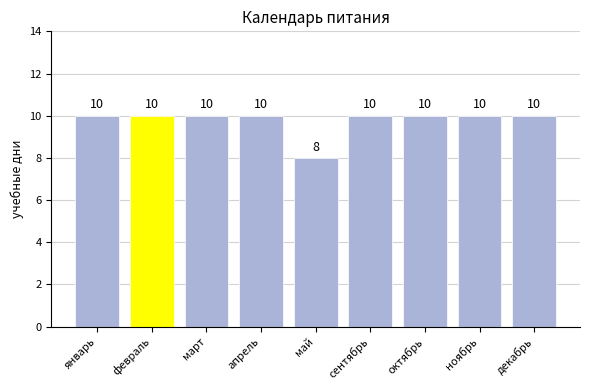

Count the number of data series in this chart.

1